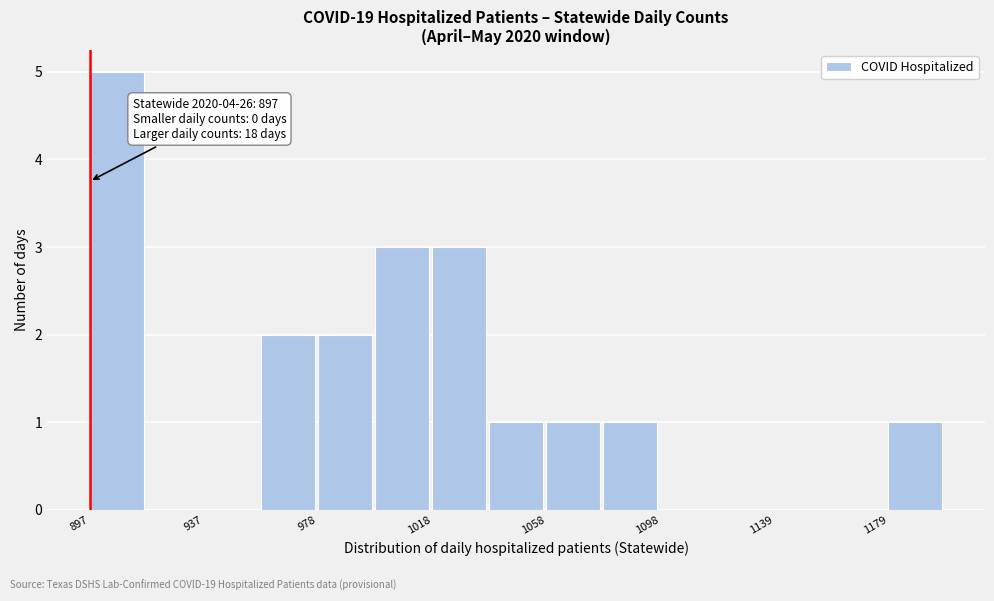

Over which range of the x-axis is the bar tallest?

895 to 915